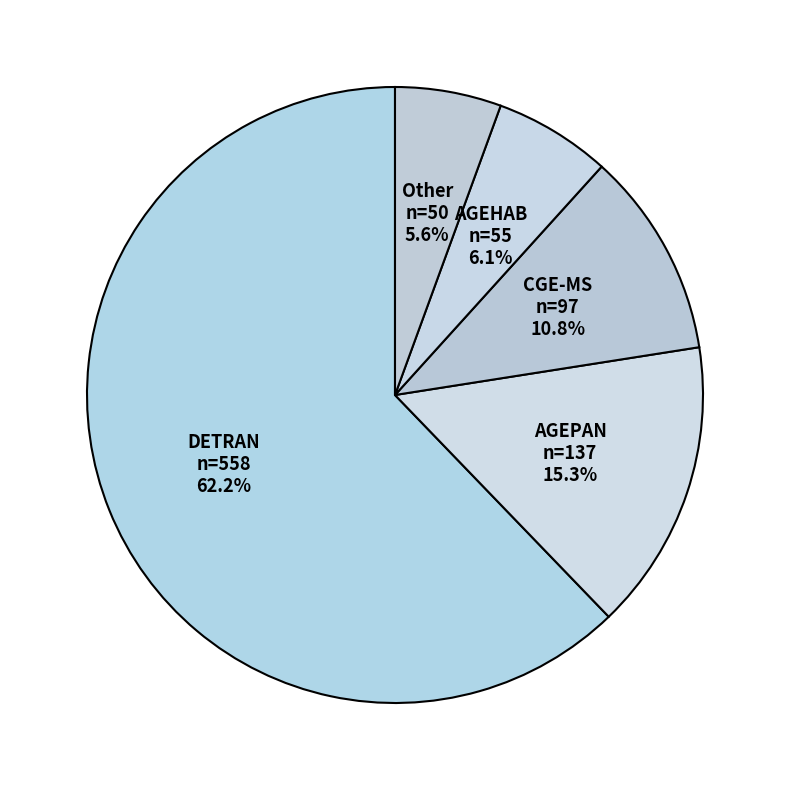

To the nearest percent, what percentage of the pie is Other?

6%